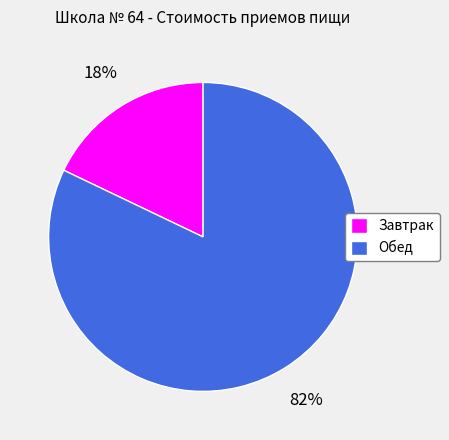

Count the number of slices in the pie.

2